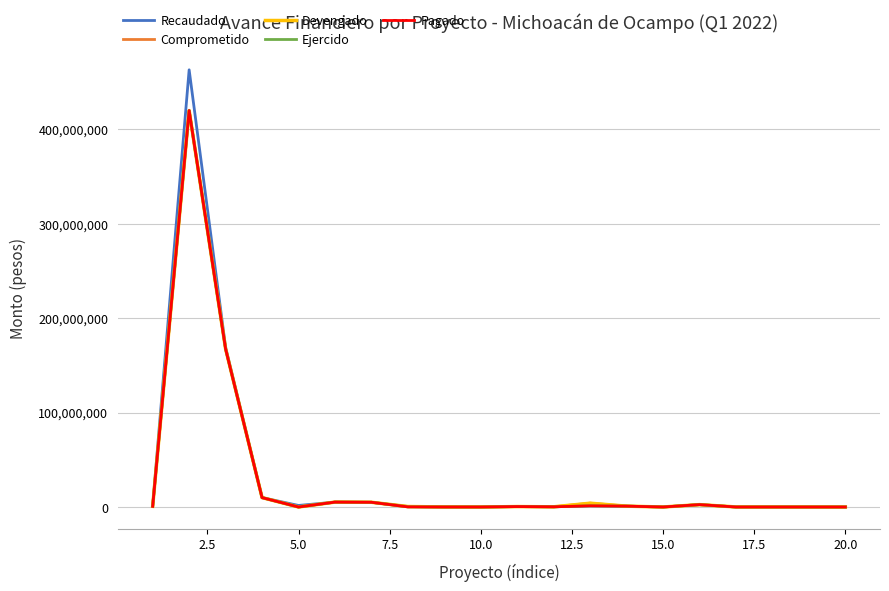

True or false: Pagado and Devengado intersect in this chart.

False